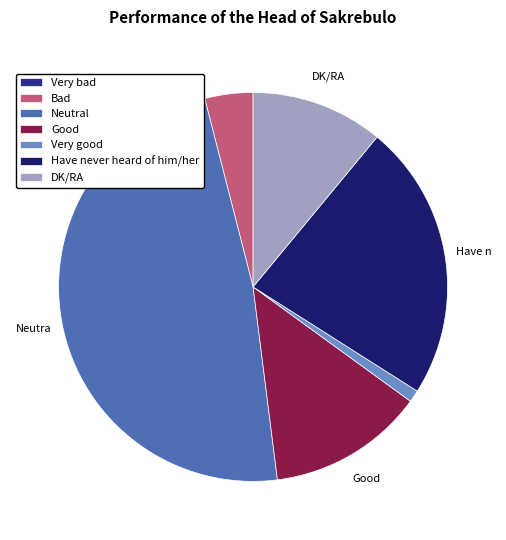

Does Bad account for over 50% of the chart?

No